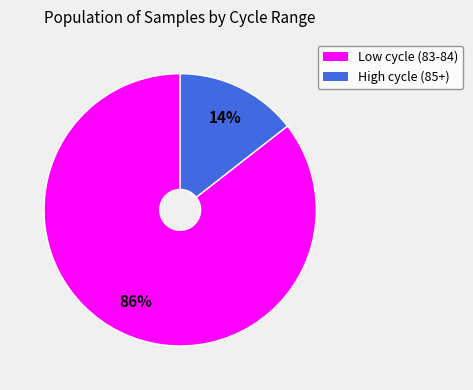

To the nearest percent, what is the average slice percentage?

50%